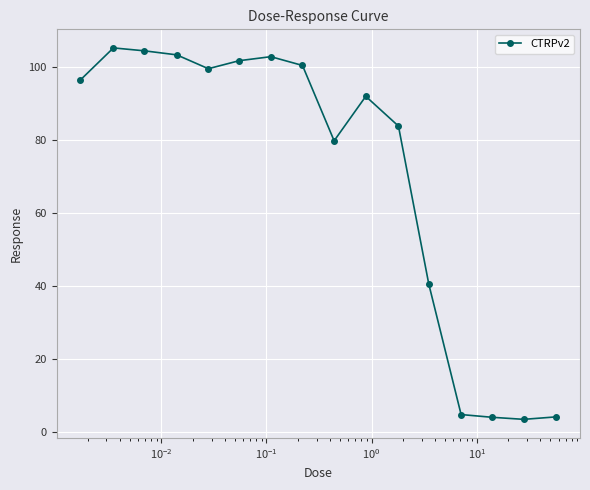

What is the difference between the maximum and minimum values?

101.6